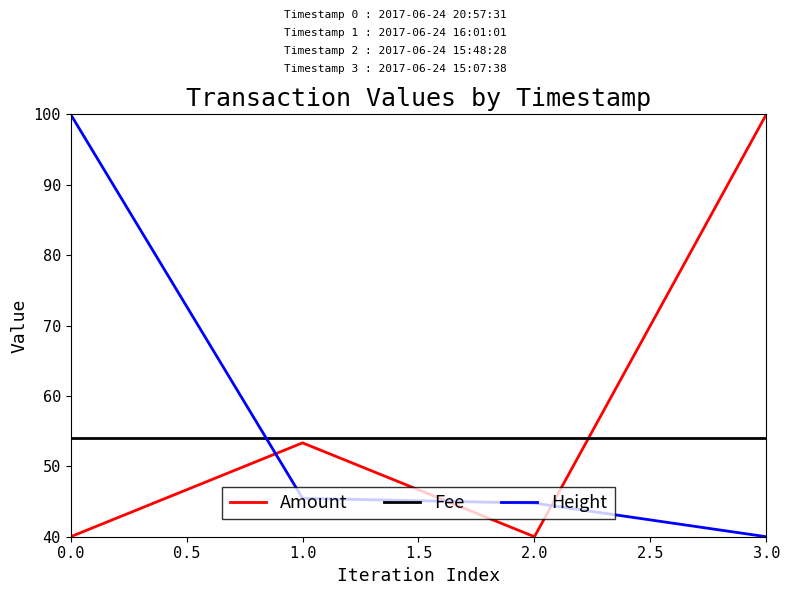

What is the difference between the highest and lowest values at 1.0?

8.5